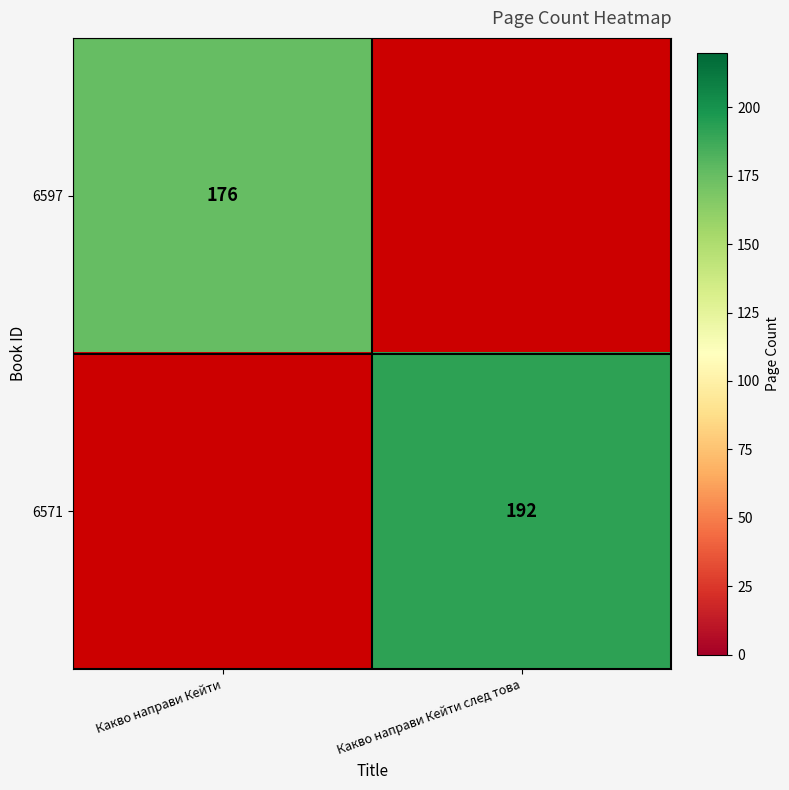

True or false: 6571 has a value of 192 at Какво направи Кейти след това.

True